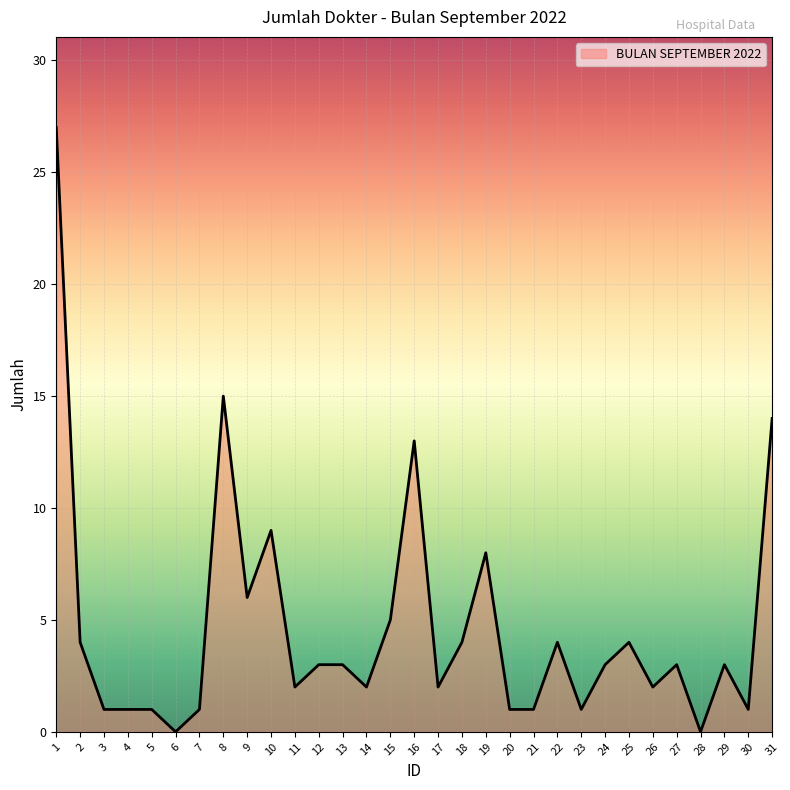

What is the sum of all values?

144